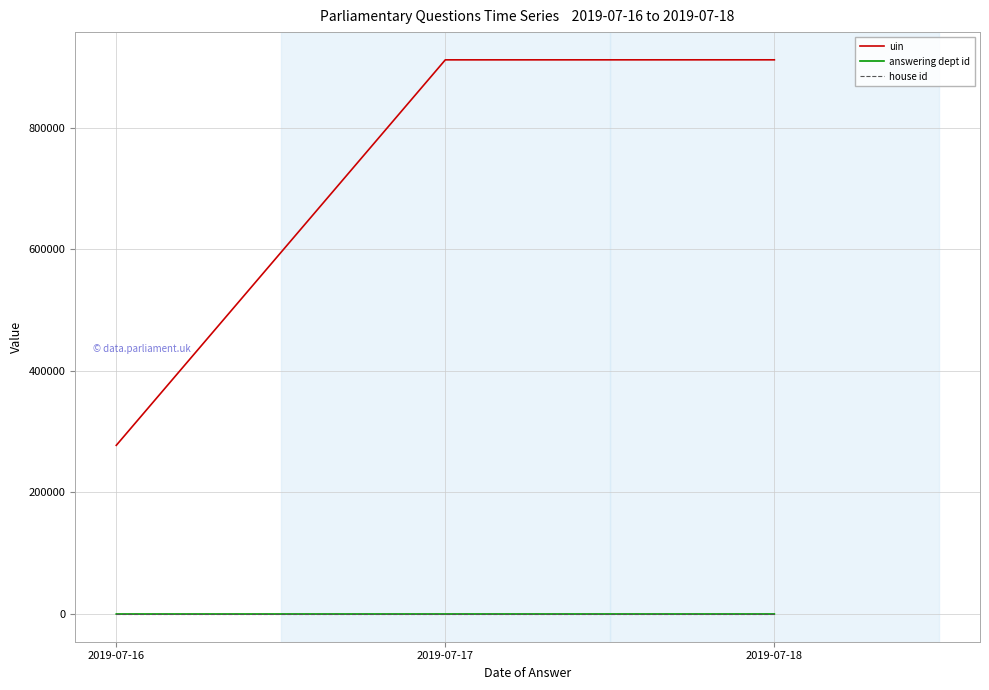

What is the difference between the maximum and minimum values in the answering dept id series?

20